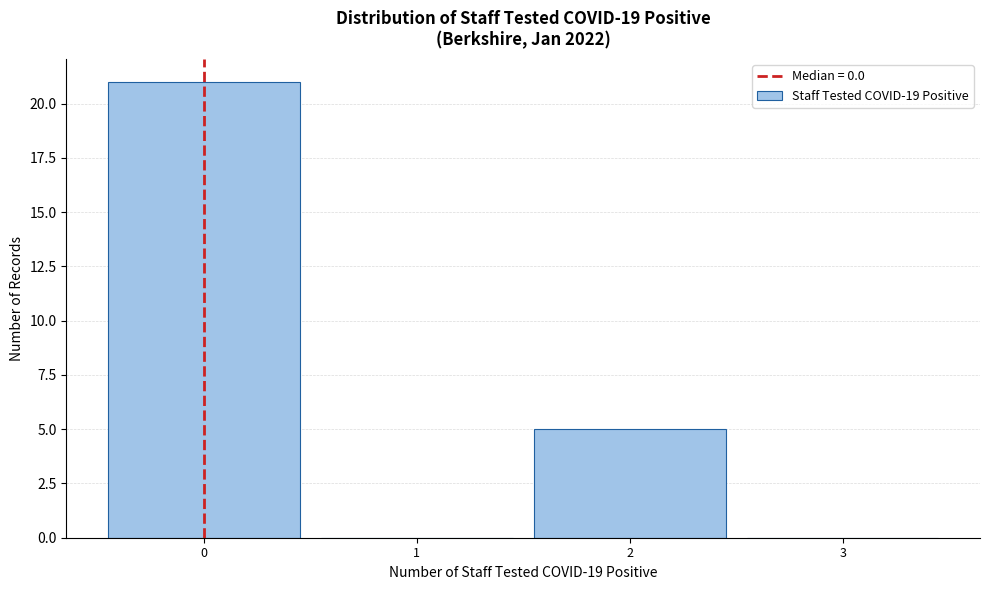

Reading left to right, list every bar in this chart as the range it spans on the x-axis followed by its height. The values are not printed on the chart, so give them approximately, as read against the axis.

-0.5 to 0.5: 21
0.5 to 1.5: 0
1.5 to 2.5: 5
2.5 to 3.5: 0